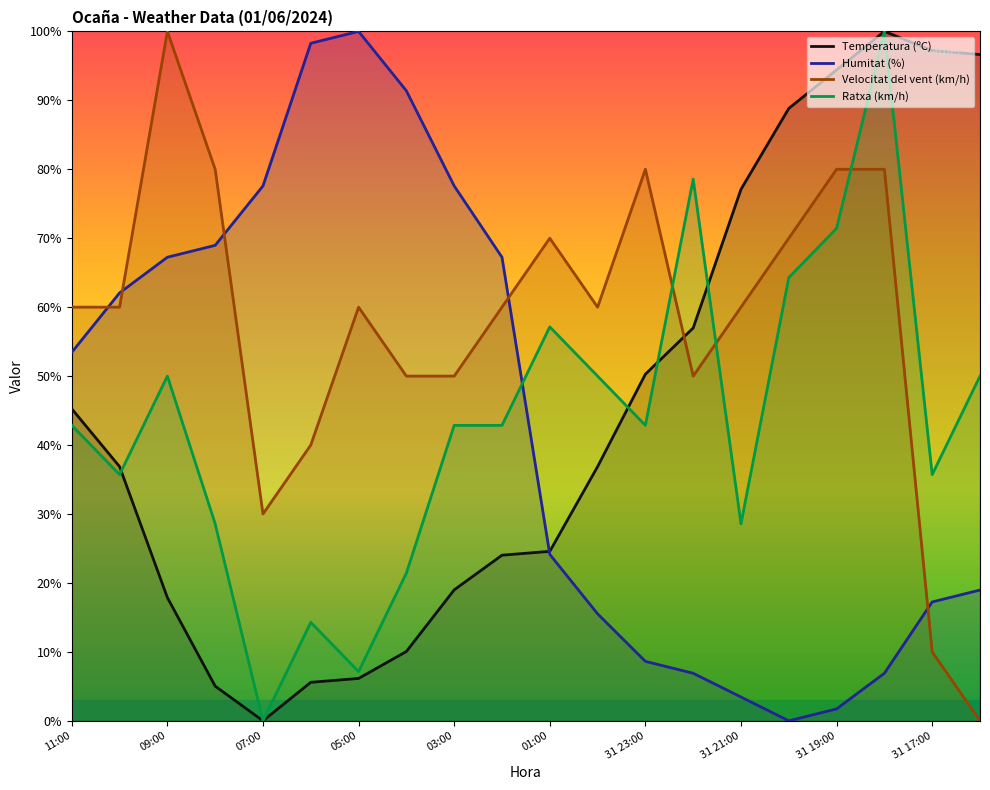

Which series has the largest range (max minus min)?

Temperatura (ºC)